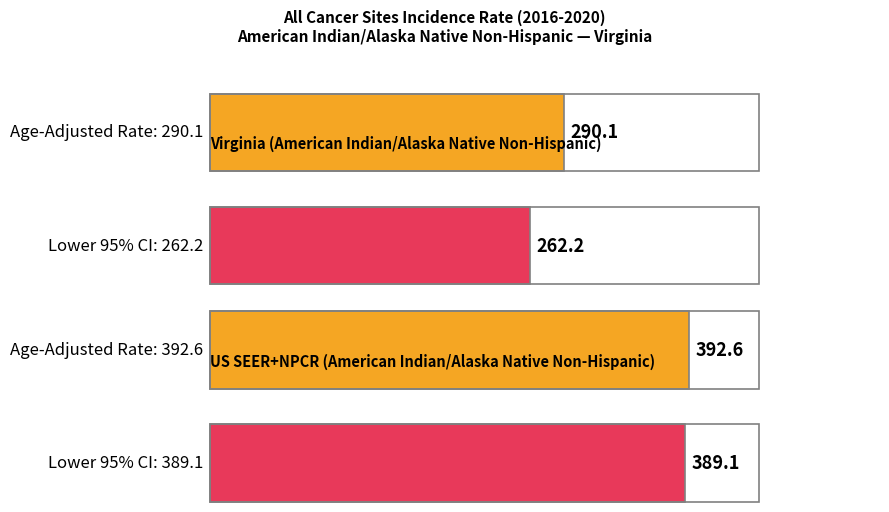

What is the average value of the Age-Adjusted Incidence Rate series?

341.4